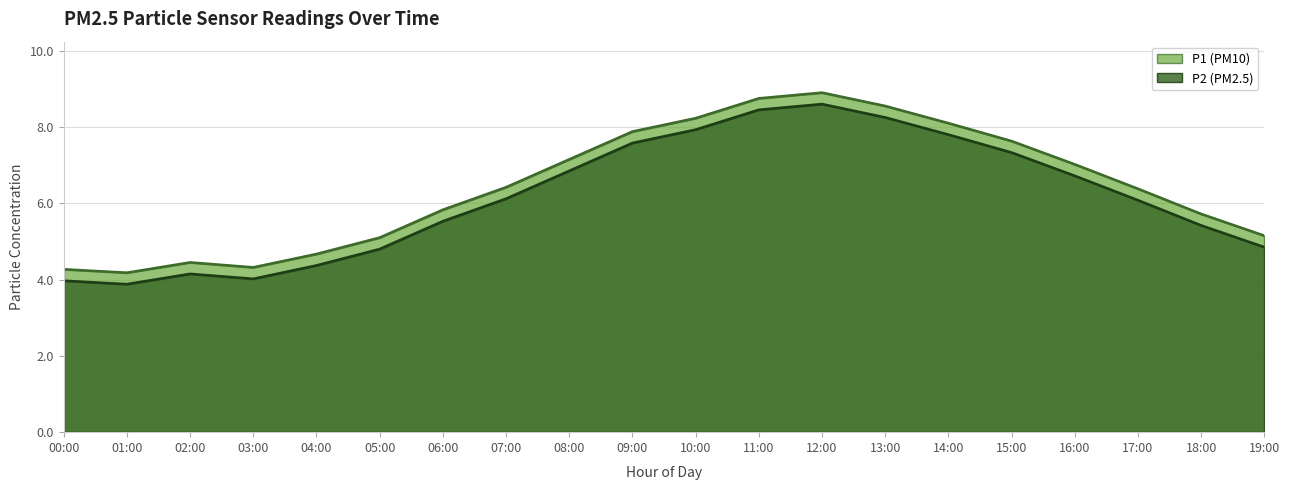

How many lines are shown in the chart?

2